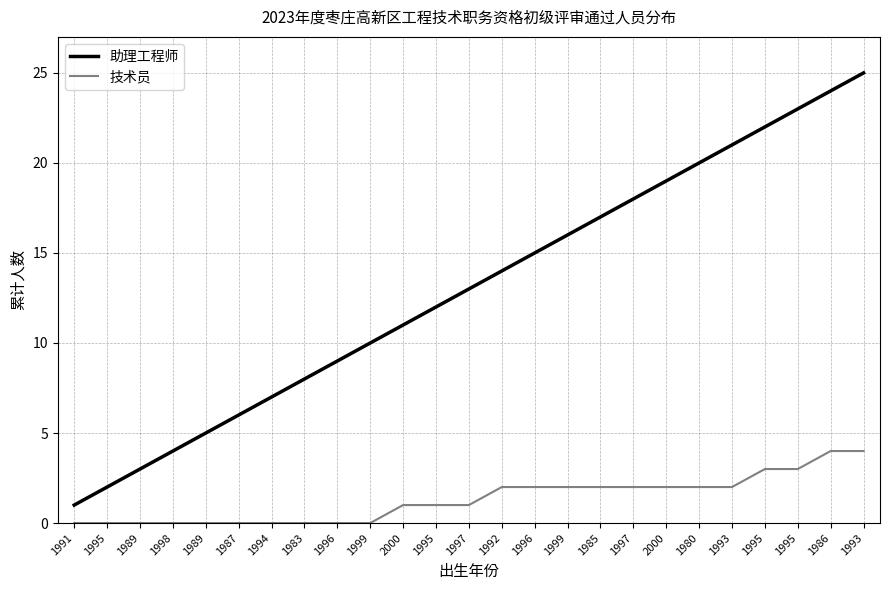

Is this an area chart (filled region under the line)?

No